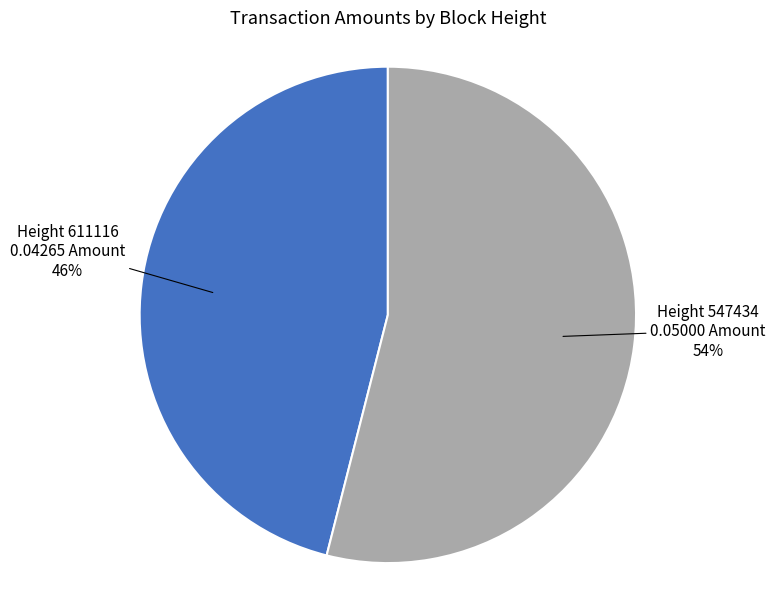

Is there any slice that represents more than half of the pie?

Yes